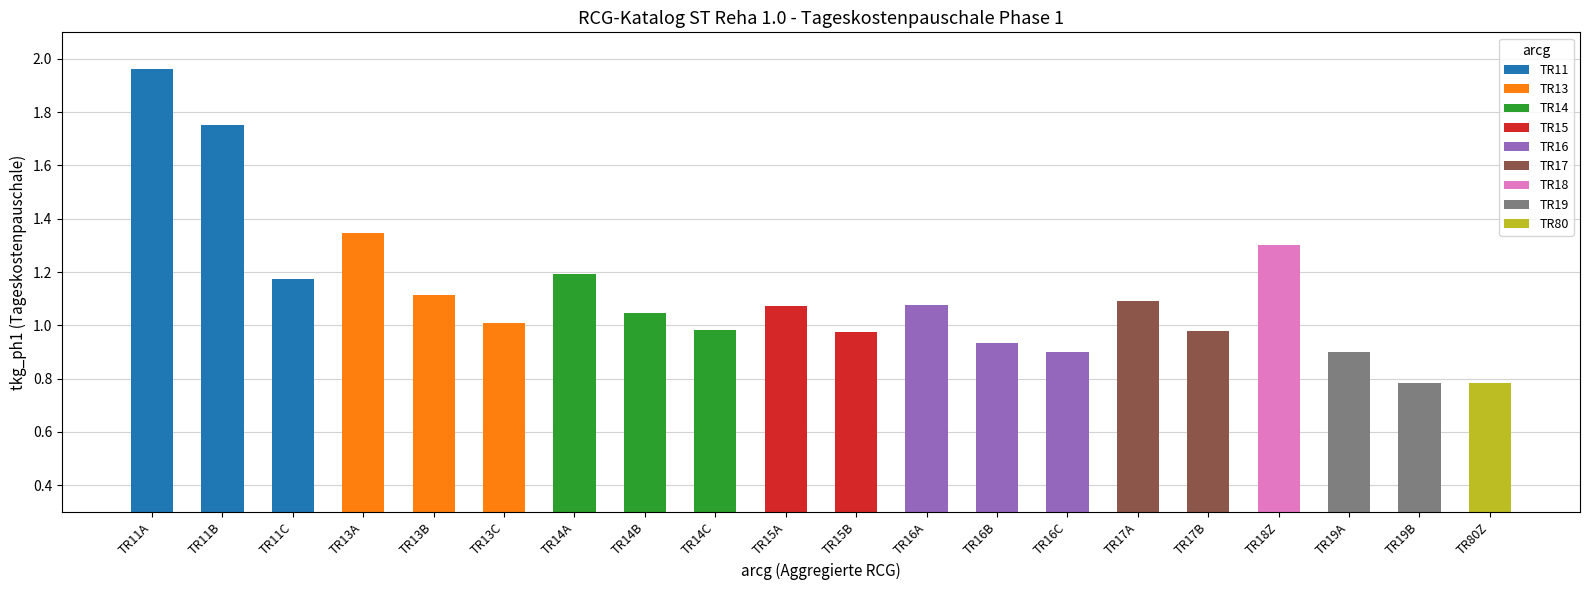

The chart shows a value of 1.3 at TR13. True or false?

True